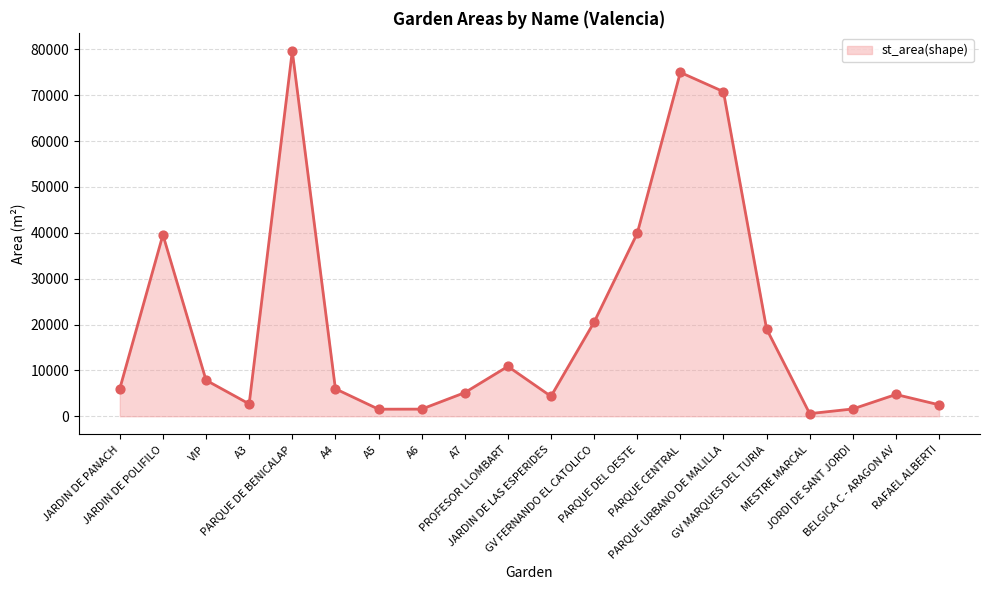

What is the ratio of the value at A7 to the value at PARQUE URBANO DE MALILLA?

0.1